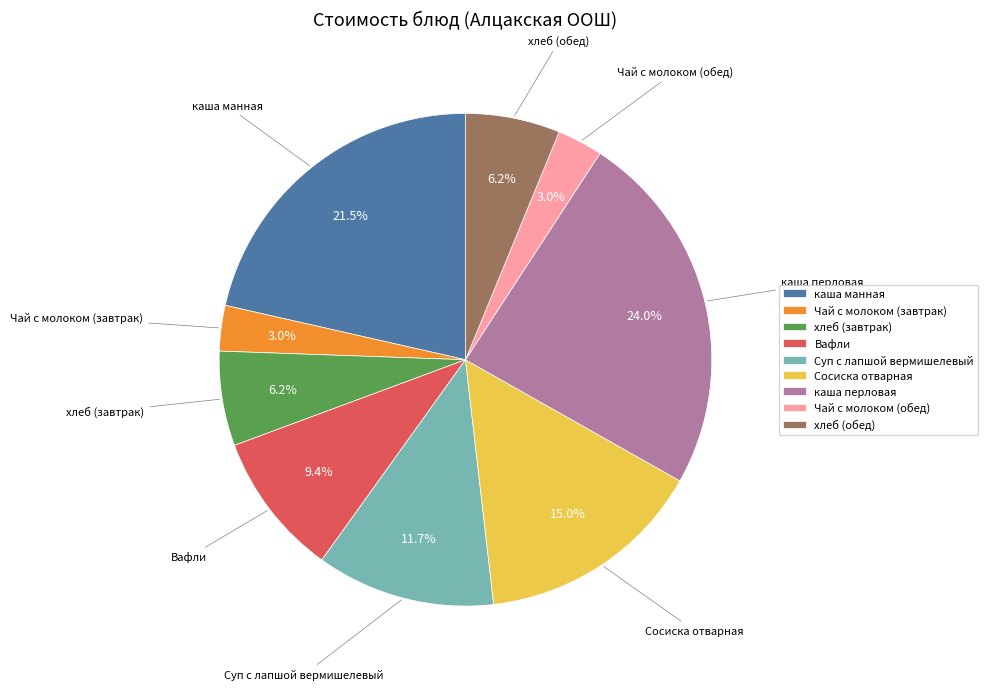

What percentage is NOT represented by Вафли?

90.6%